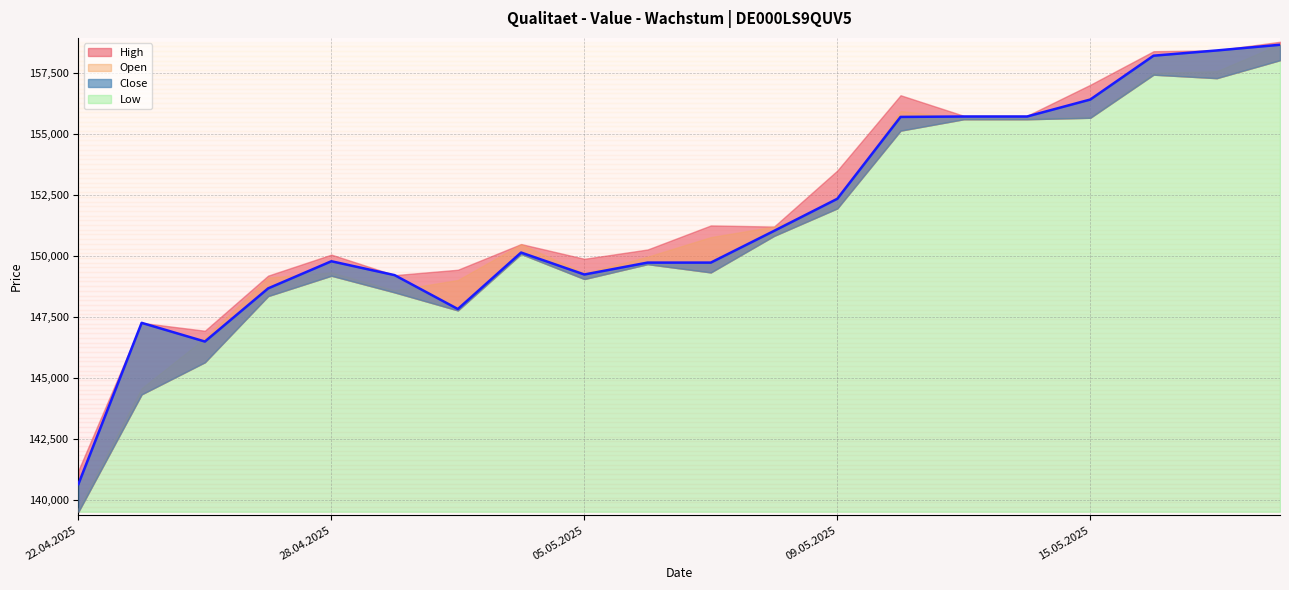

What is the maximum value shown in the chart?

158785